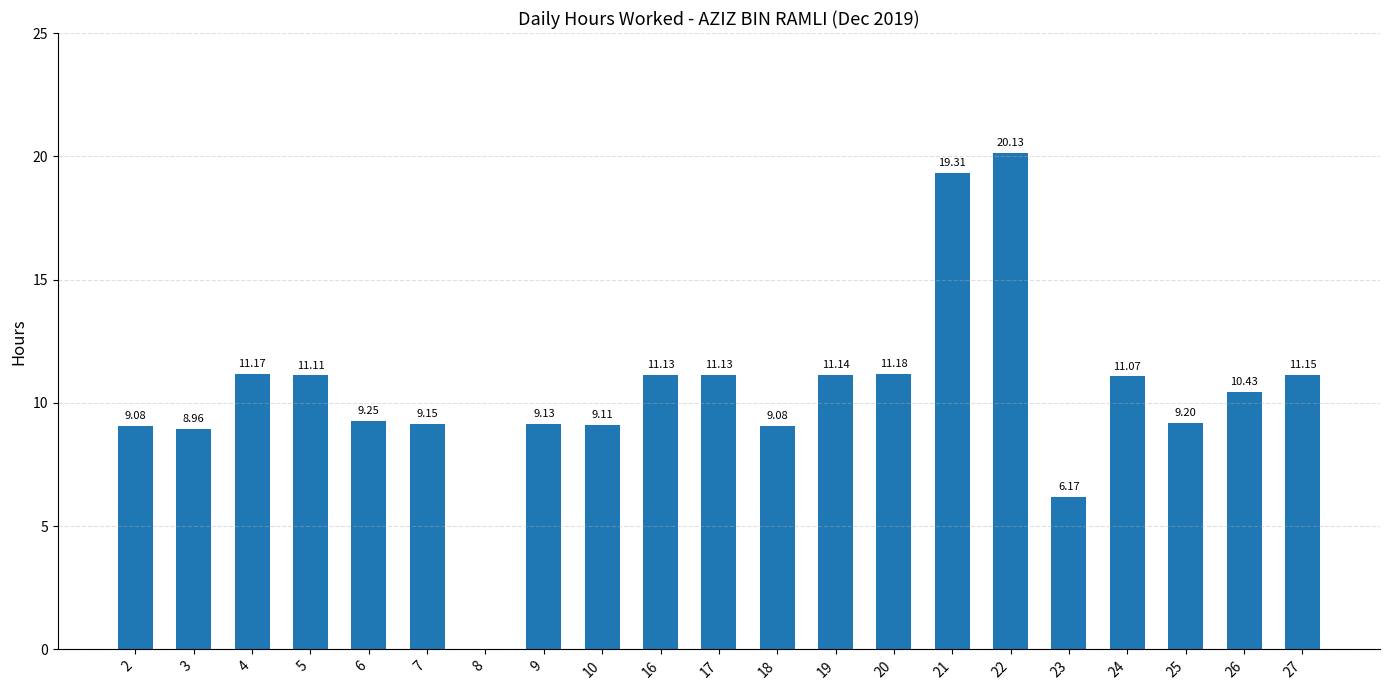

What is the change in value from 6 to 21?

+10.1